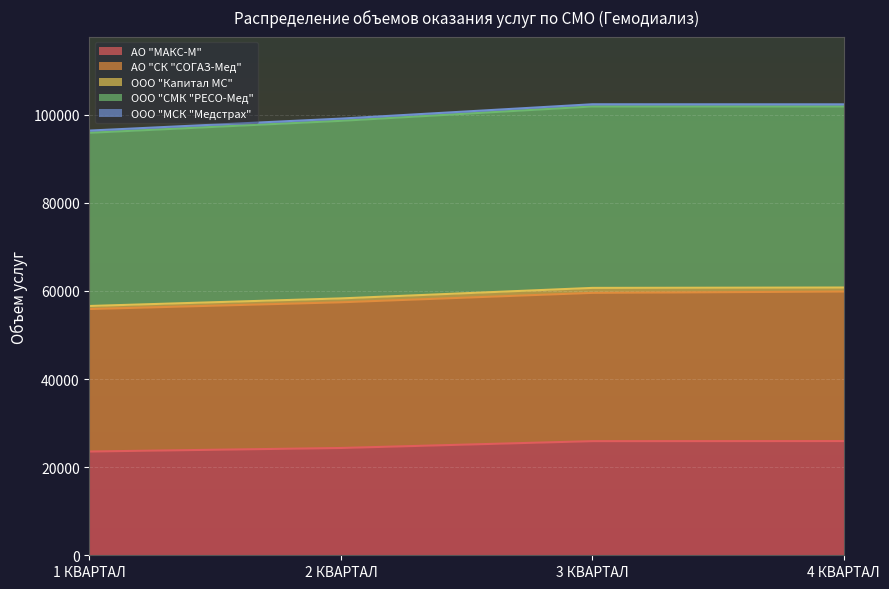

What position from the right is 2 КВАРТАЛ?

3